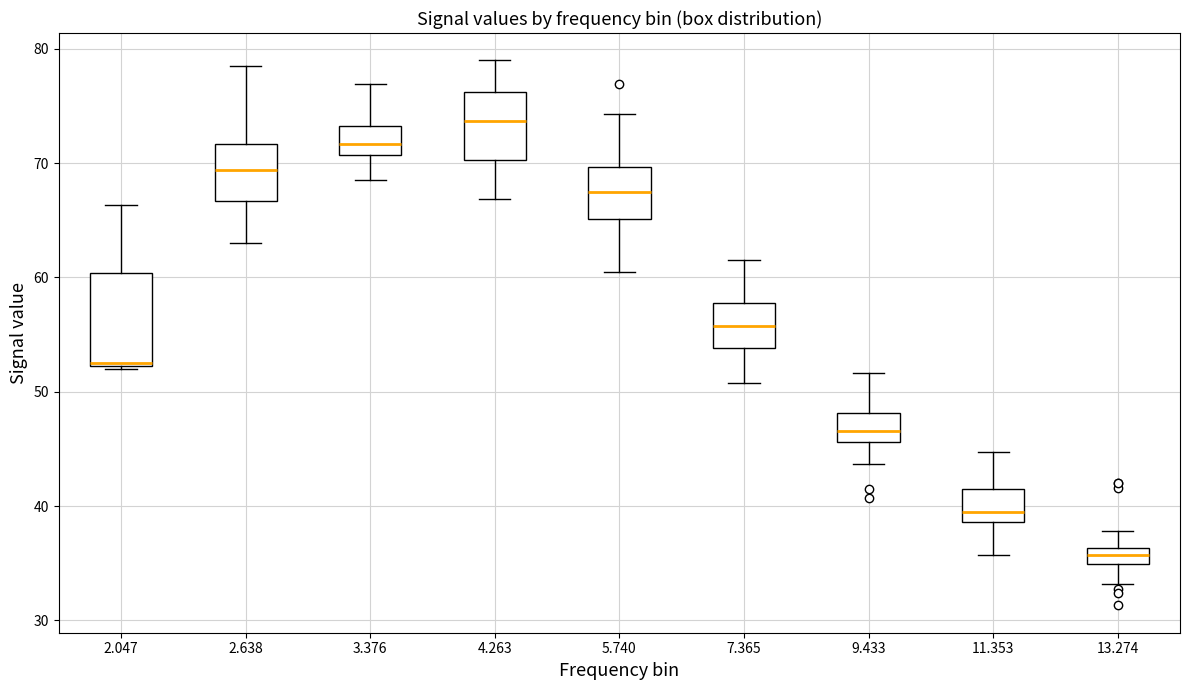

Which box has the lowest median line?

13.274